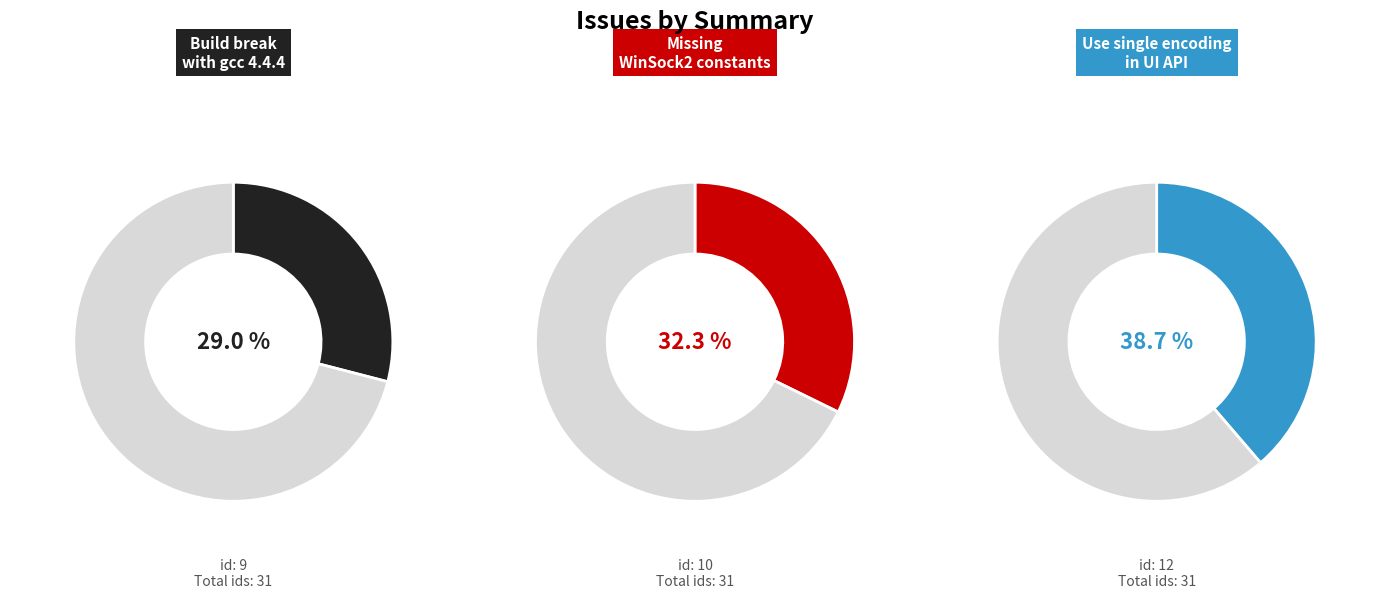

Which has a higher value, Use a single encoding in UI API or Missing WinSock2 constants?

Use a single encoding in UI API